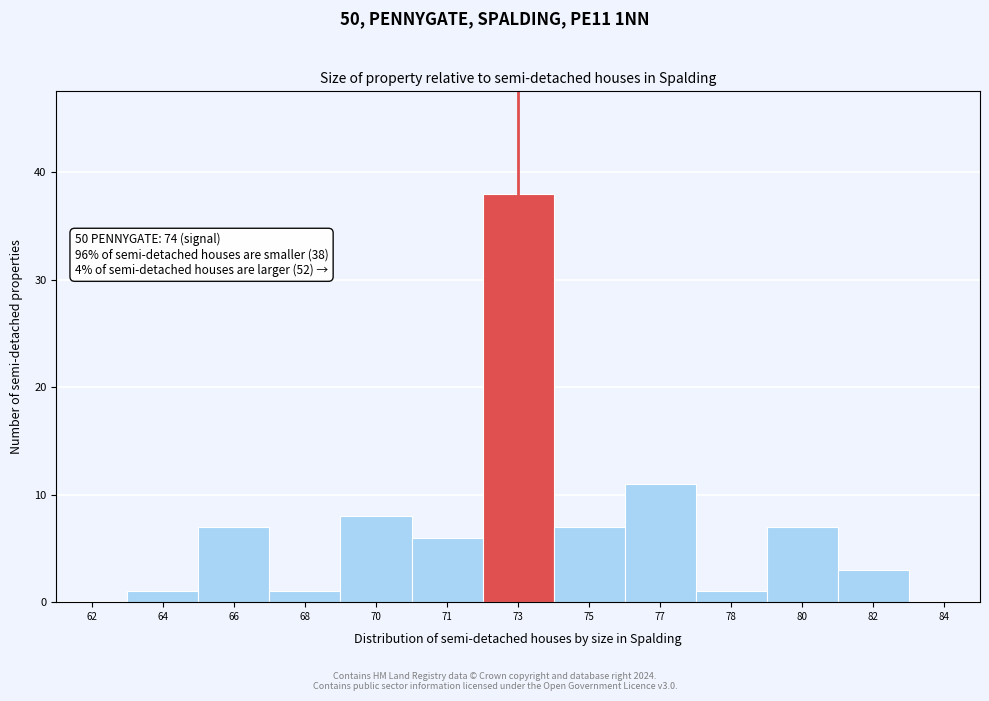

Reading left to right, extract all data points from this chart.

62=0	64=1	66=7	68=1	70=8	71=6	73=38	75=7	77=11	78=1	80=7	82=3	84=0